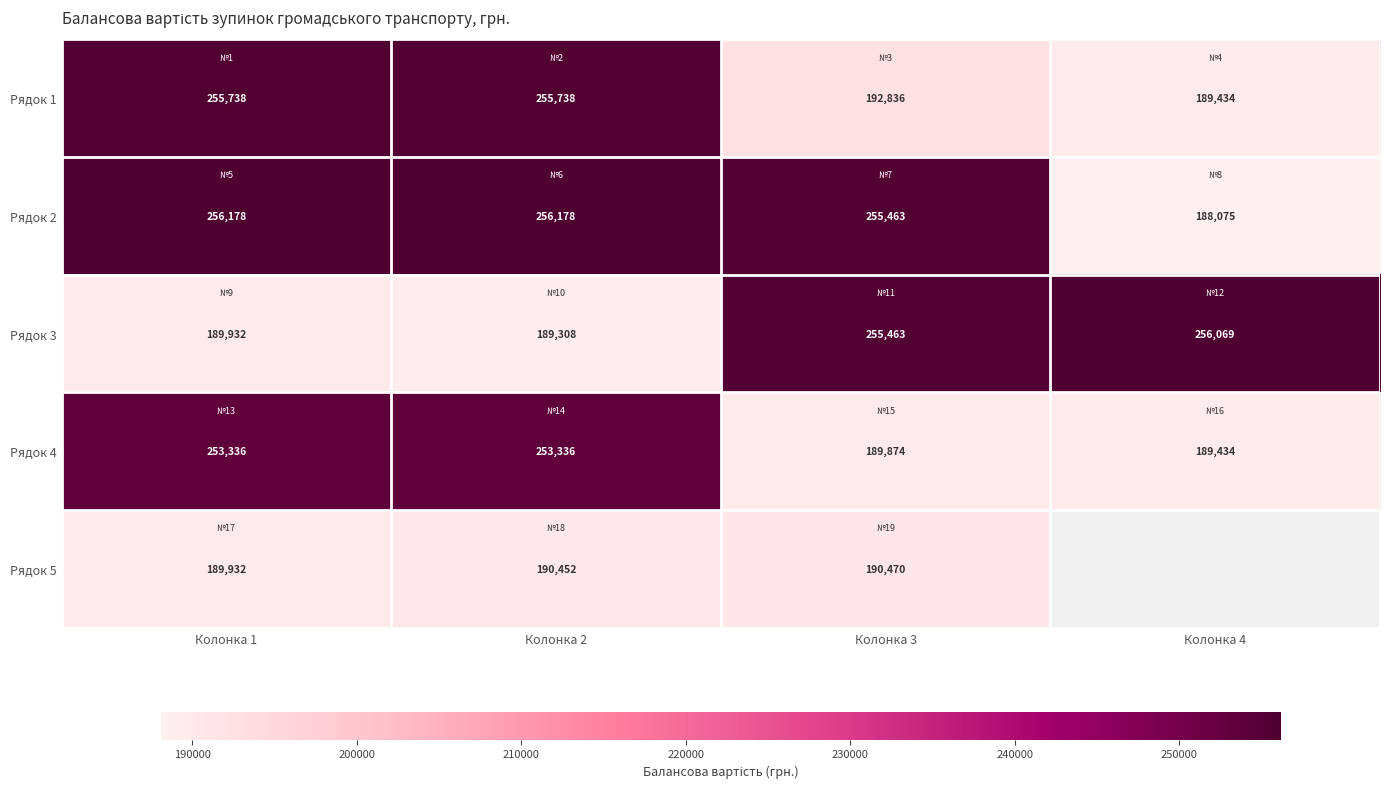

Is the value of Рядок 4 at Колонка 4 greater than the value of Рядок 5 at Колонка 1?

No